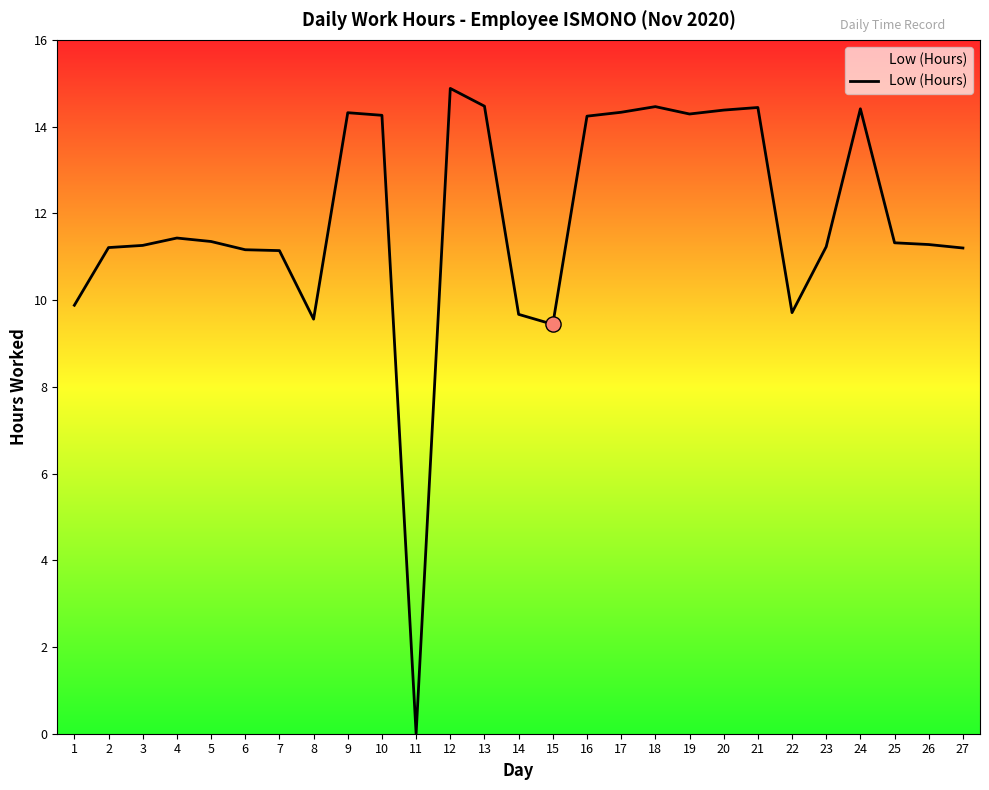

Which has a higher value, 11 or 26?

26